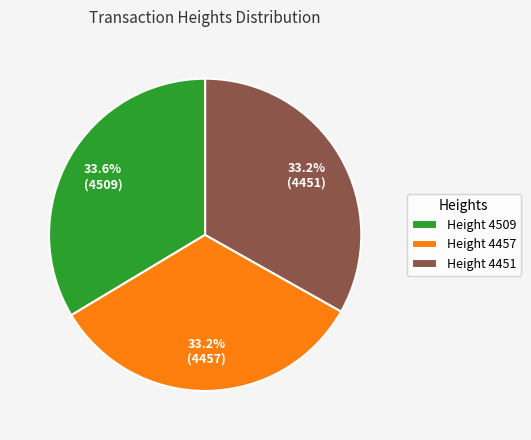

Combined, do Height 4509 and Height 4457 account for over 50%?

Yes